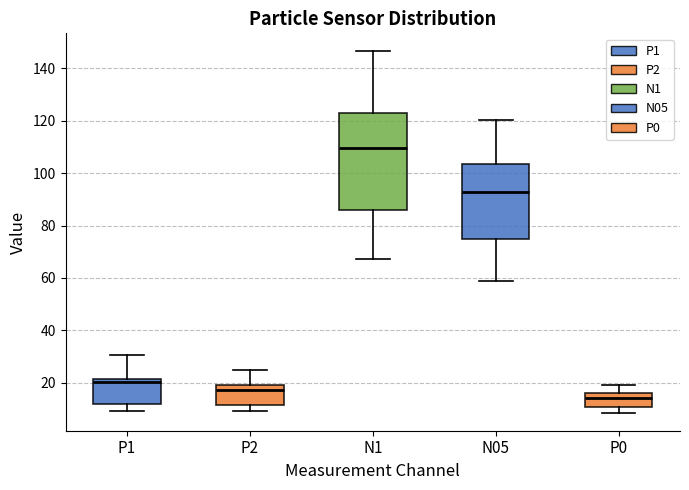

Reading left to right, read every box against the y-axis: the position of its median line, the range the box covers, and the ends of its whiskers. The values are not printed on the chart, so give them approximately, as read against the axis.

P1: median 20, box 12 to 22, whiskers 10 to 30
P2: median 18 (just below the box's upper edge), box 12 to 18, whiskers 10 to 24
N1: median 110, box 86 to 124, whiskers 68 to 146
N05: median 92, box 74 to 104, whiskers 58 to 120
P0: median 14, box 10 to 16, whiskers 8 to 20